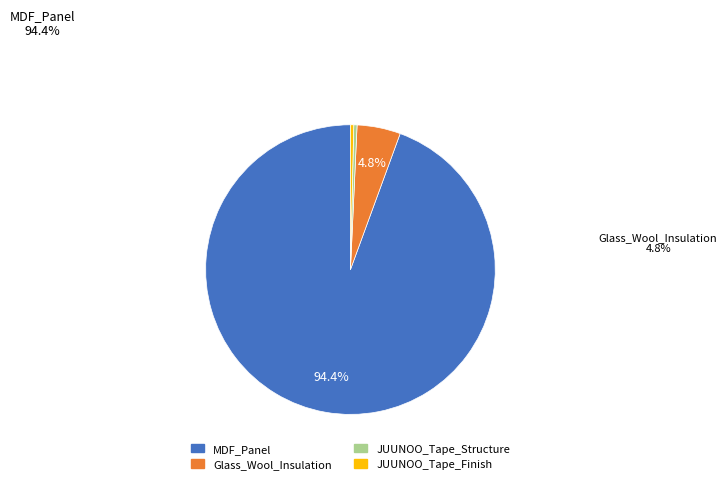

How many segments does this pie chart have?

4